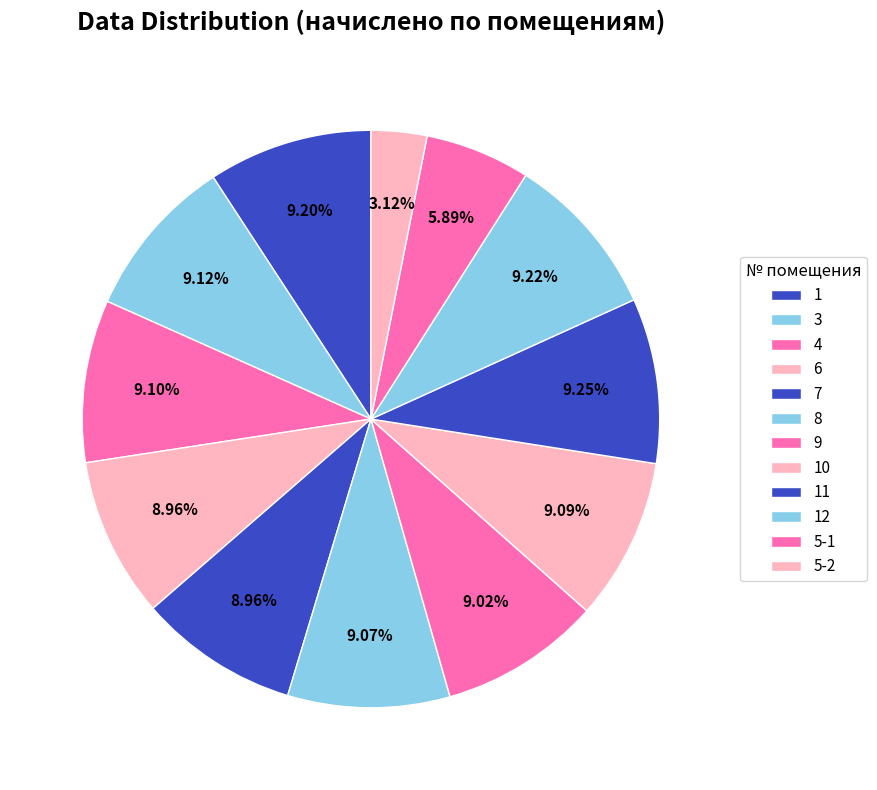

Is 11 the majority of the pie?

No